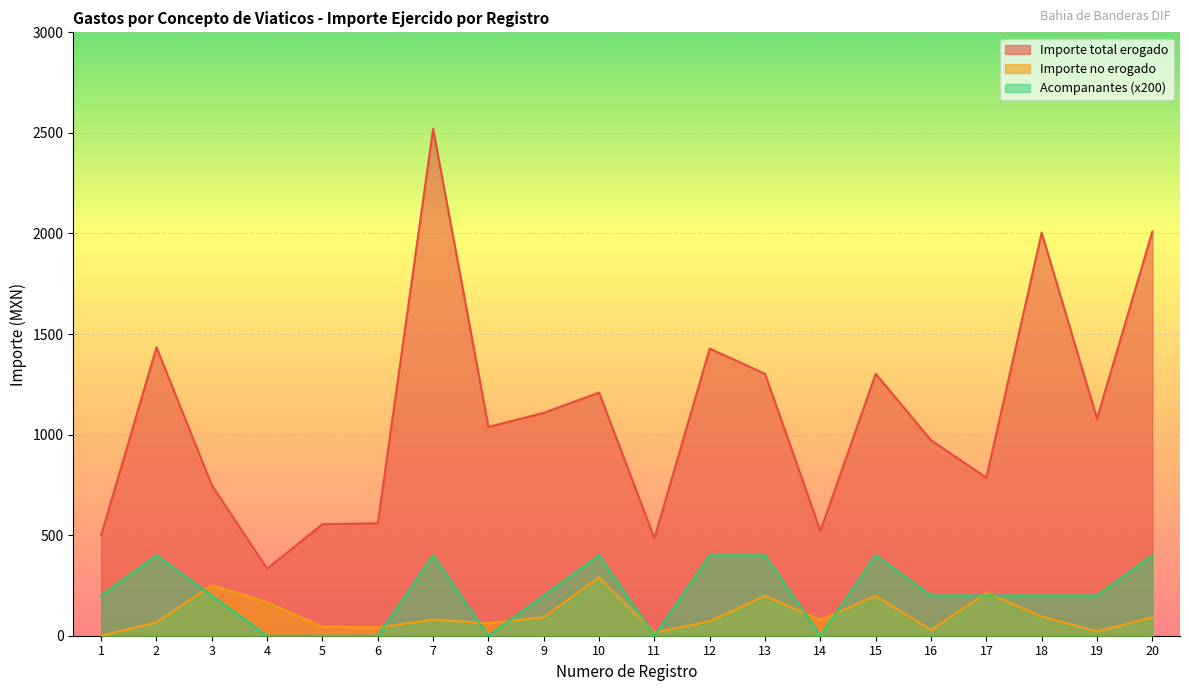

Is the value of Acompanantes at 2 greater than the value of Importe no erogado at 7?

Yes